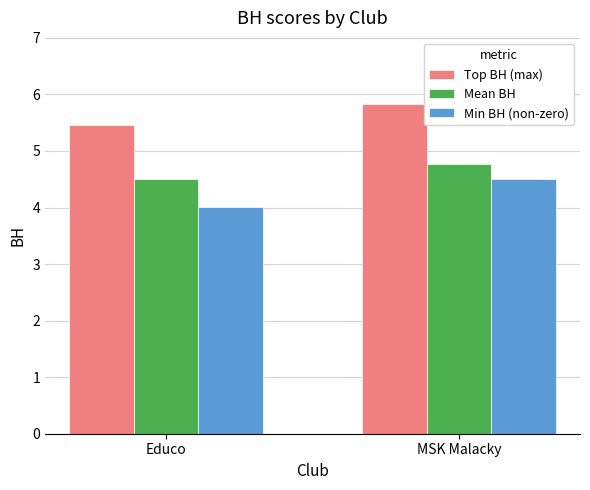

What is the sum of all Mean BH values?

9.3